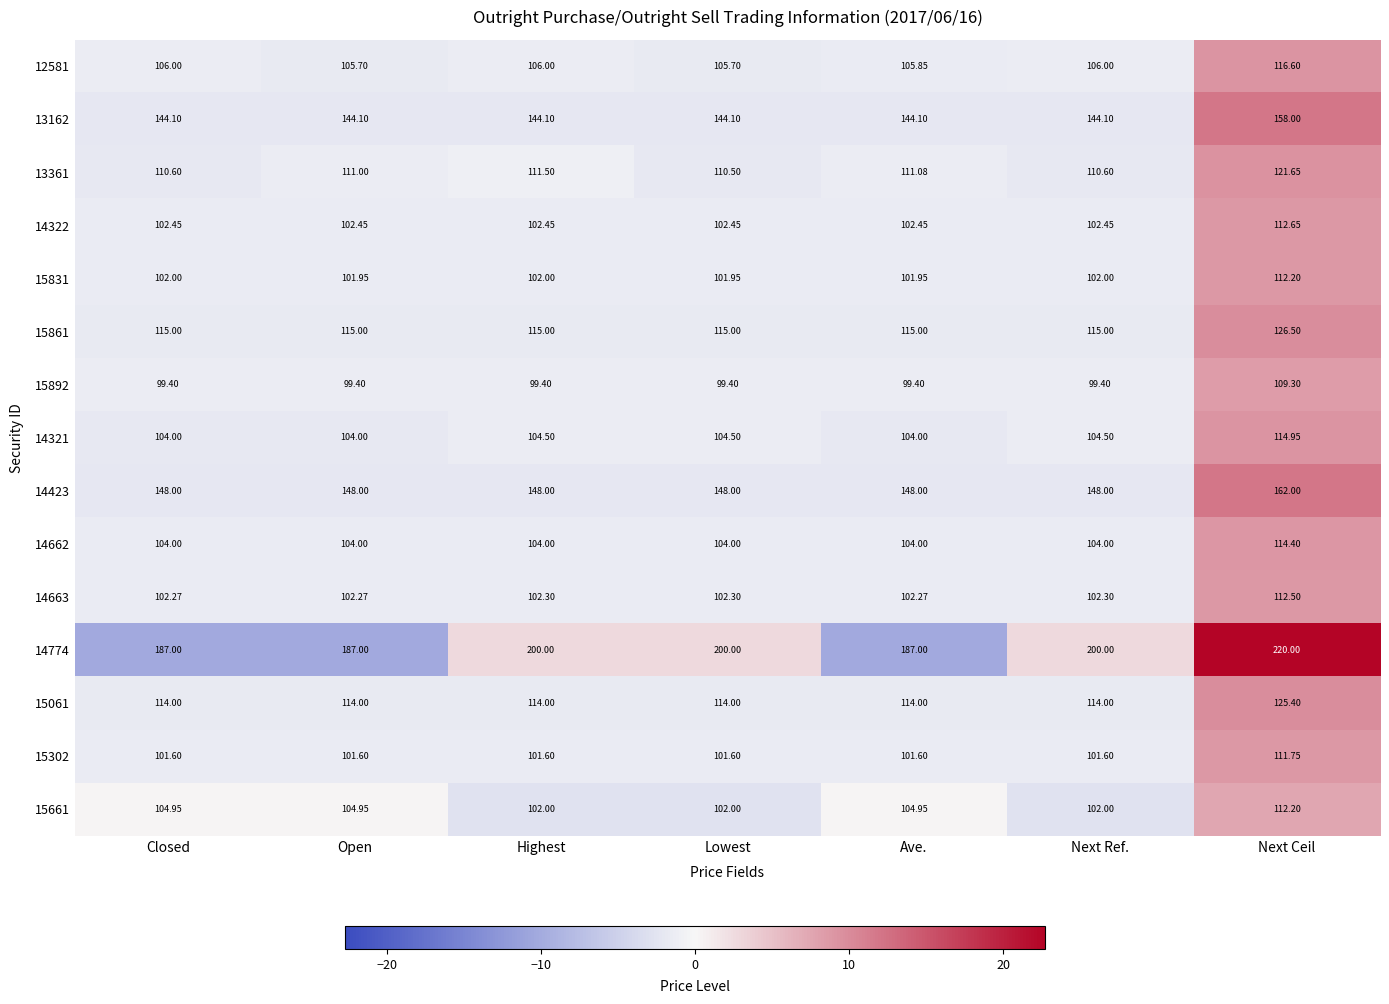

Which category has the highest value in the 15302 series?

Next Ceil